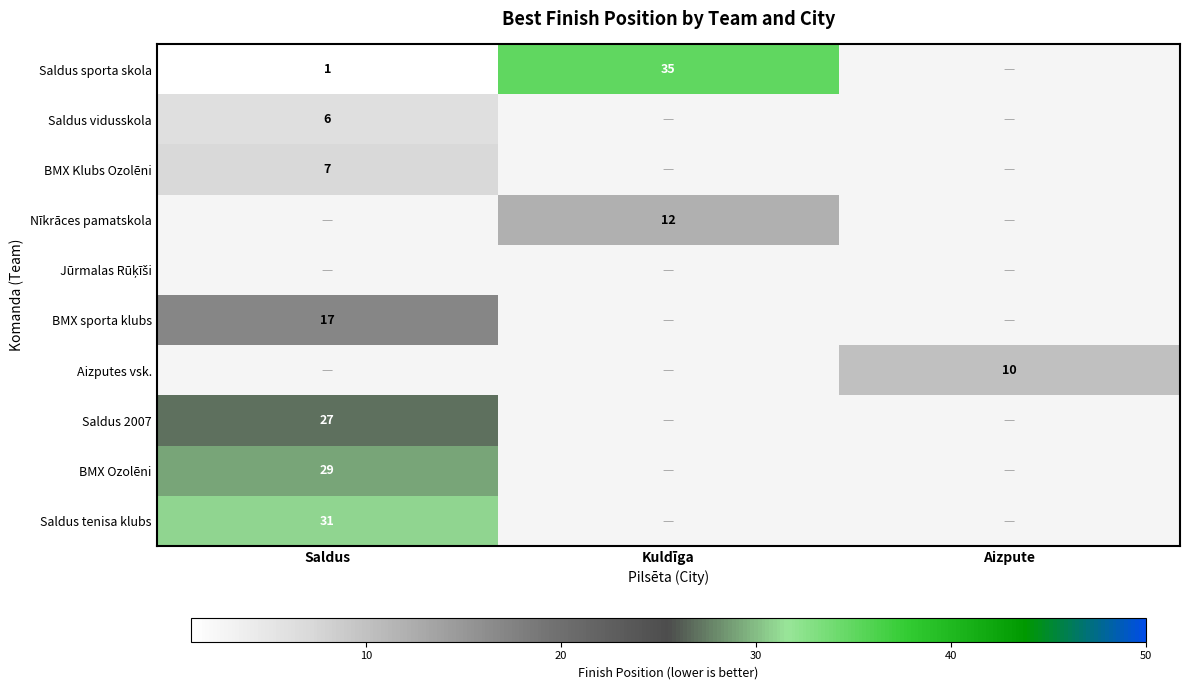

The value of Nīkrāces pamatskola at Kuldīga is 12. True or false?

True